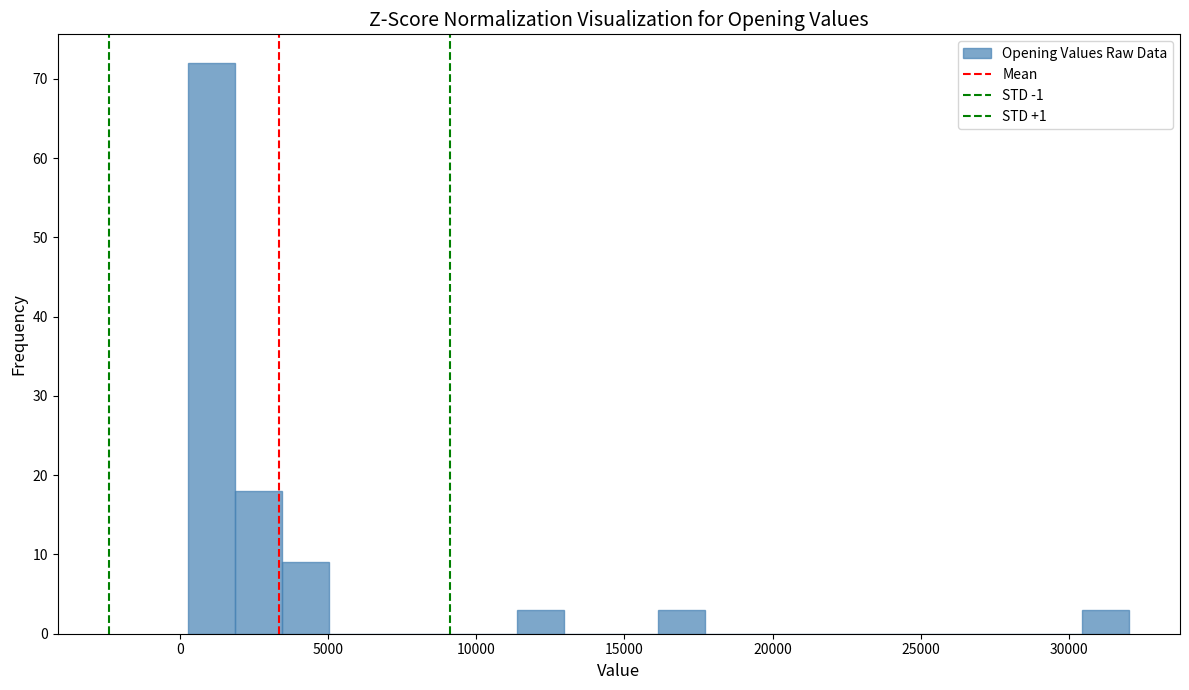

Read against the x-axis, roughly where is the centre of the tallest bar?

1000